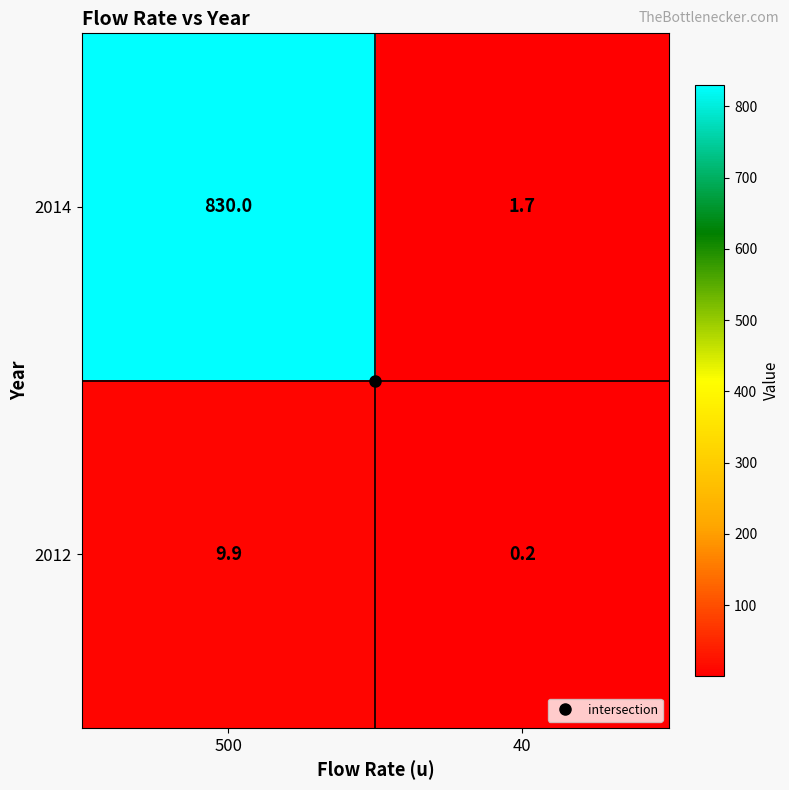

List the series in order of their overall mean, highest first.

2014, 2012